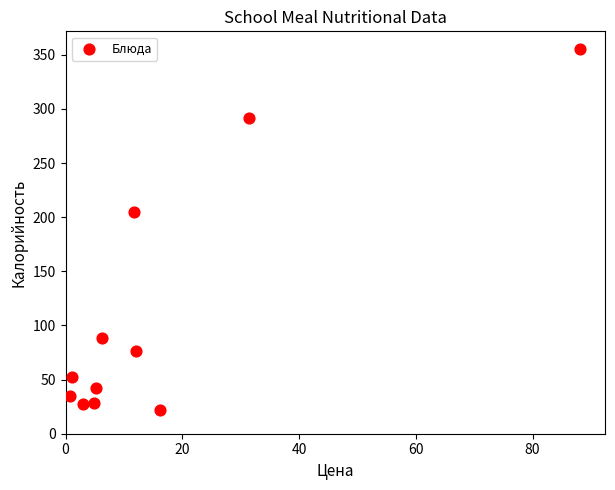

What is the range of X values (max minus min)?

87.2